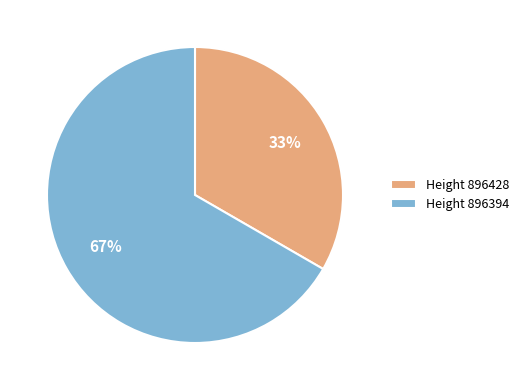

Which slice is the largest?

Height 896394